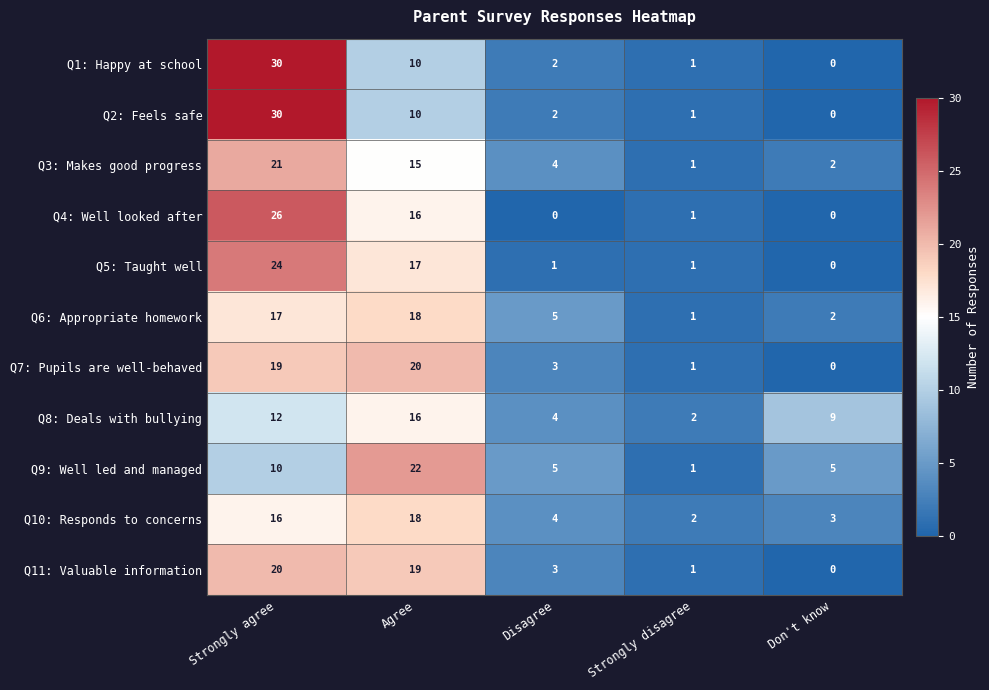

What is the greatest value displayed?

30